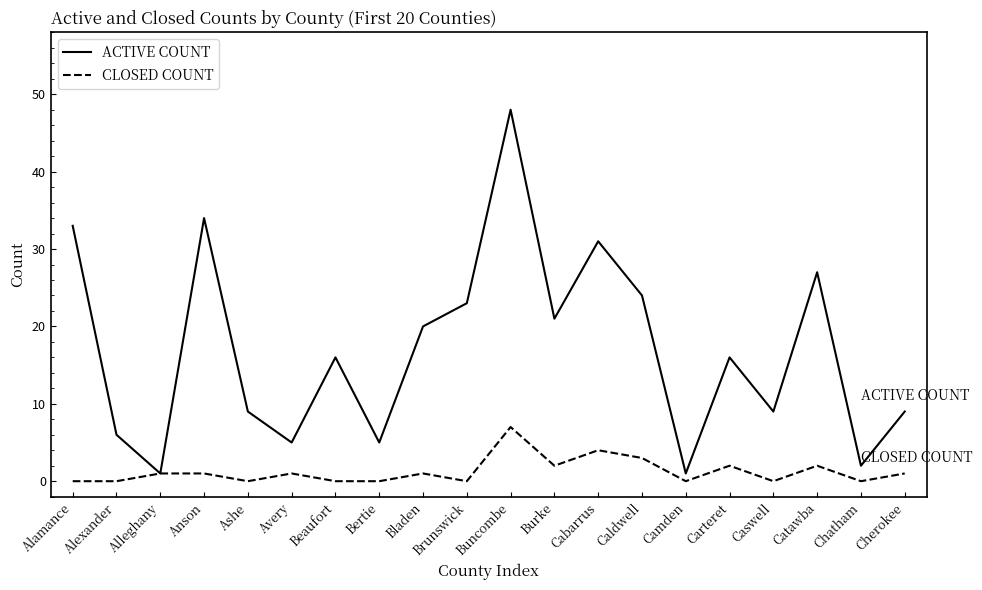

Which series has the widest spread of values?

ACTIVE COUNT